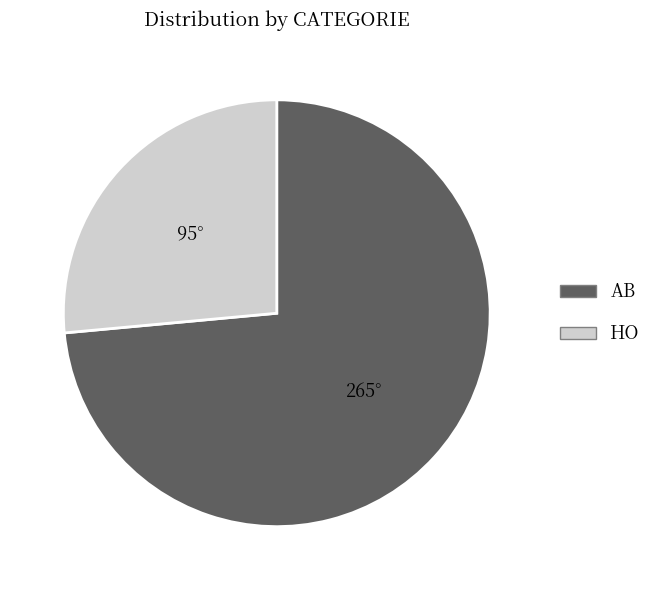

Is there any slice that represents more than half of the pie?

Yes